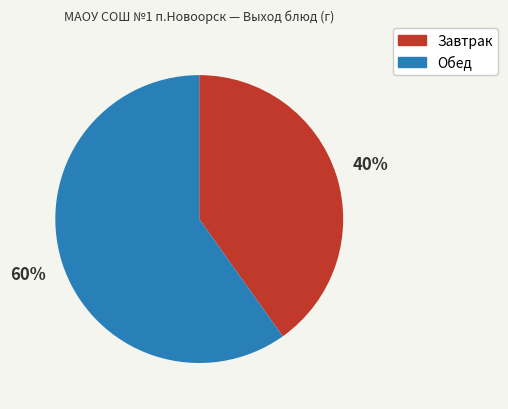

To the nearest percent, what is the difference between the largest and smallest slice percentages?

20%